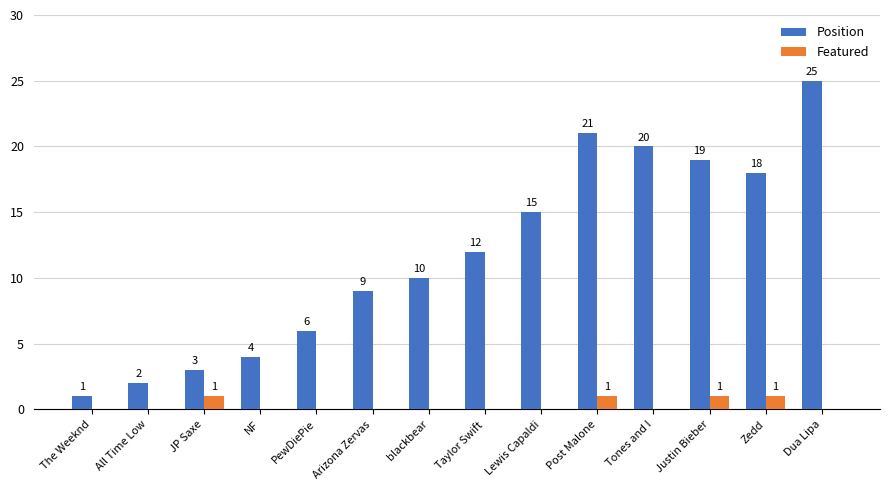

Which series changed the most between The Weeknd and Lewis Capaldi?

Position